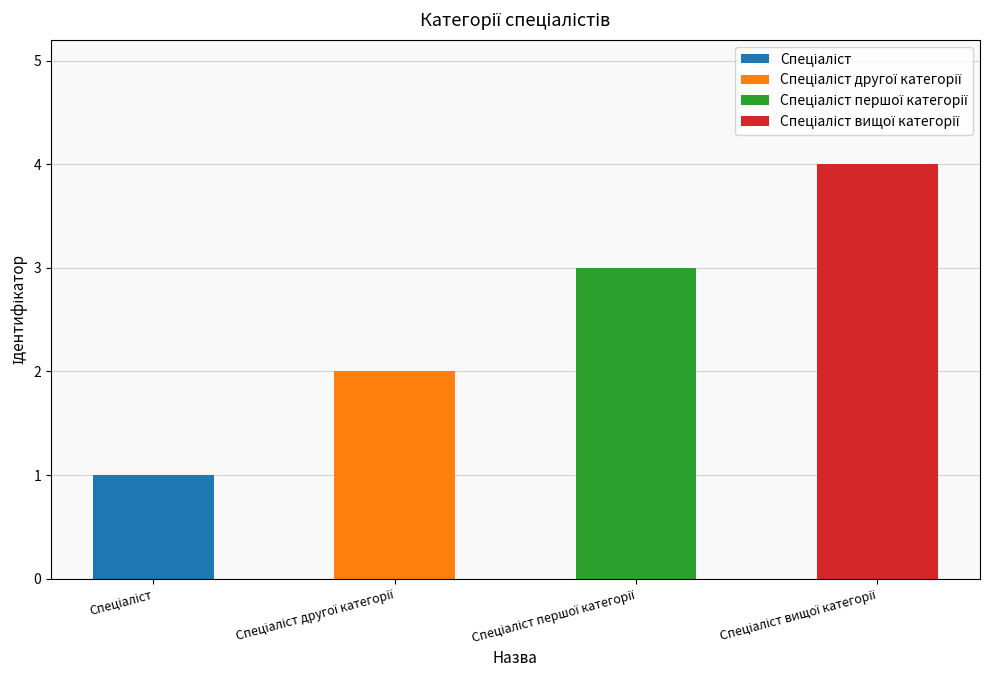

Reading left to right, list all the values displayed in this chart.

Спеціаліст=1	Спеціаліст другої категорії=2	Спеціаліст першої категорії=3	Спеціаліст вищої категорії=4